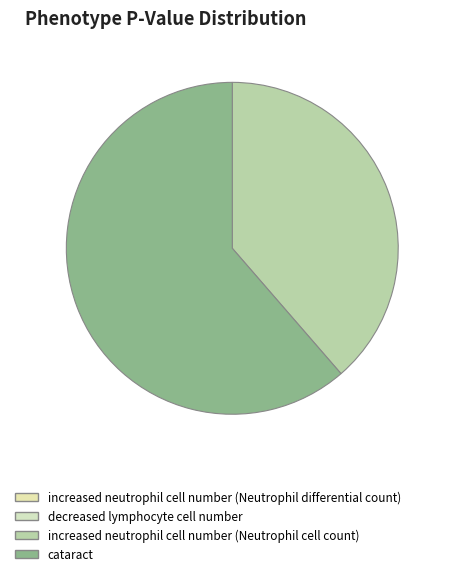

Count the number of slices in the pie.

4